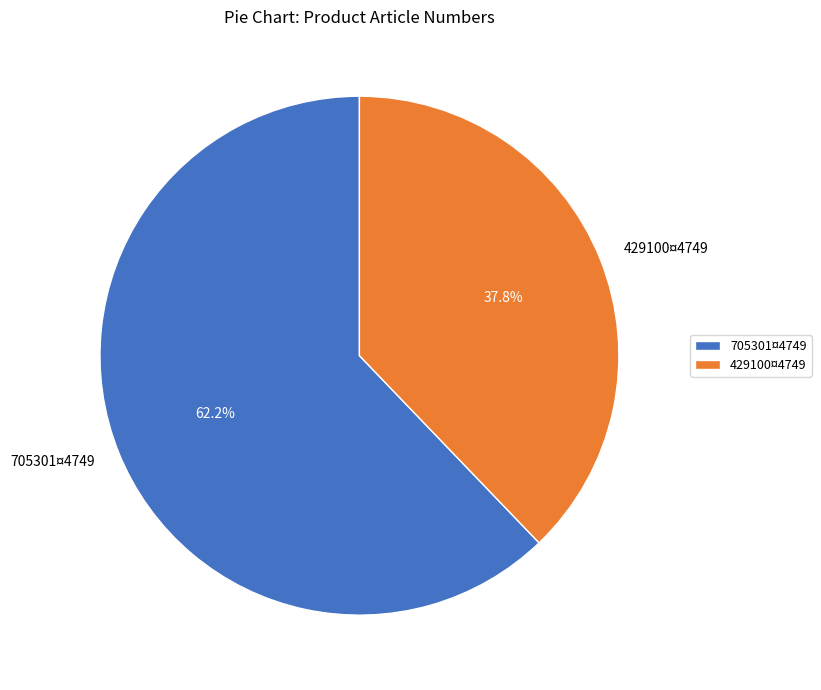

Is 705301¤4749 the majority of the pie?

Yes